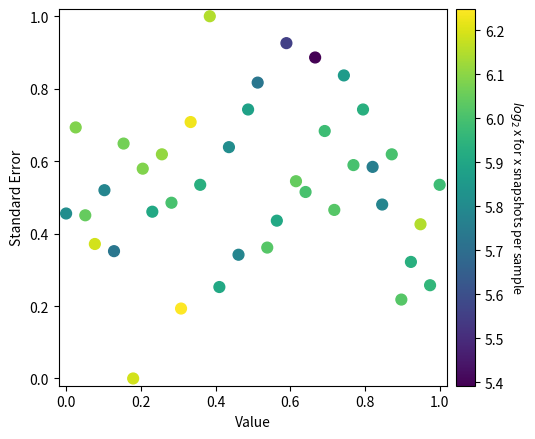

What is the range of X values (max minus min)?

1.0